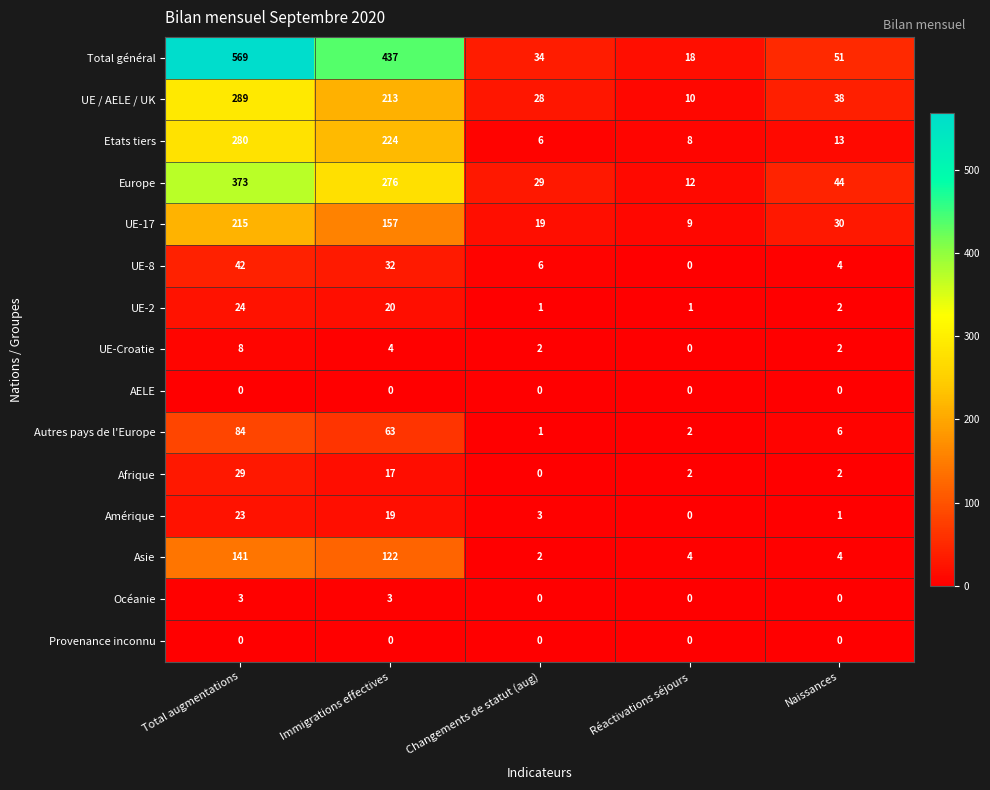

True or false: Asie has a value of 122 at Immigrations effectives.

True